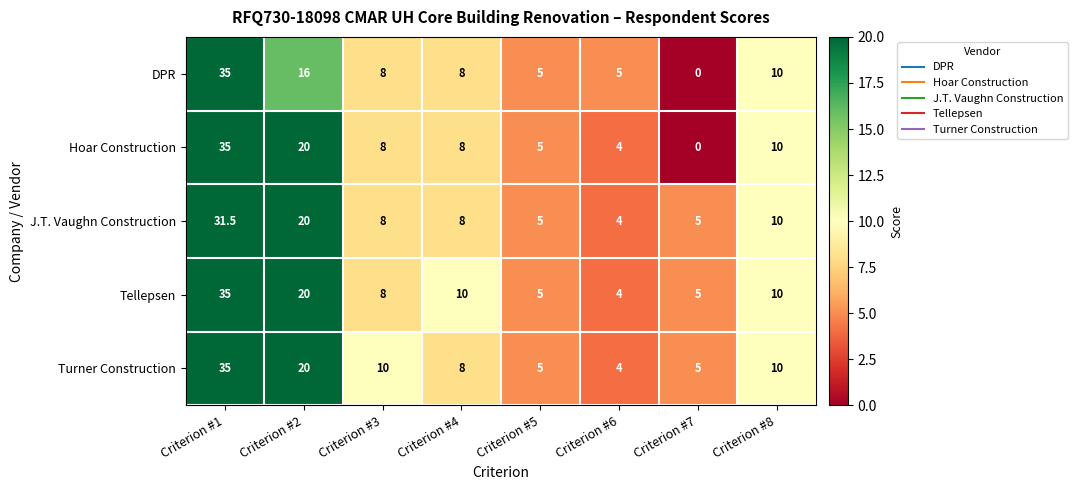

True or false: Hoar Construction has a value of 4.0 at Criterion #6.

True